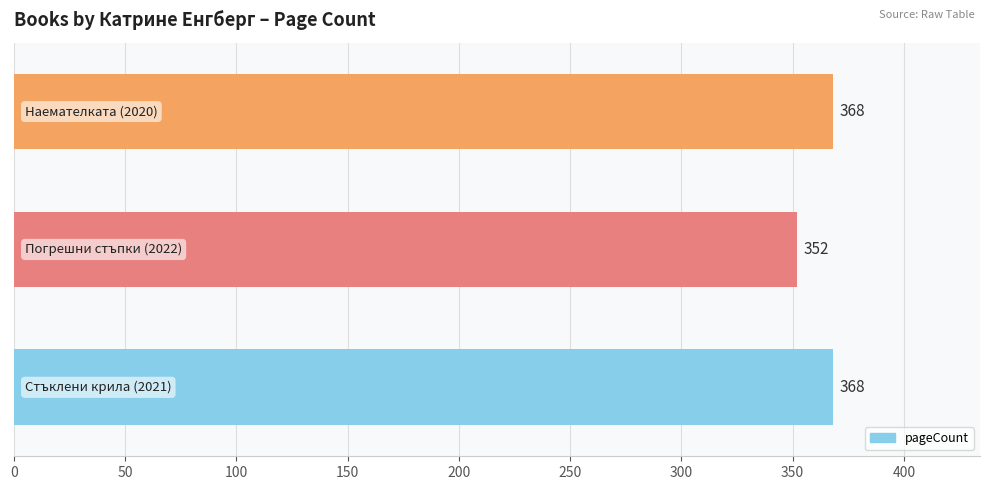

How many values are between 352 and 368?

3